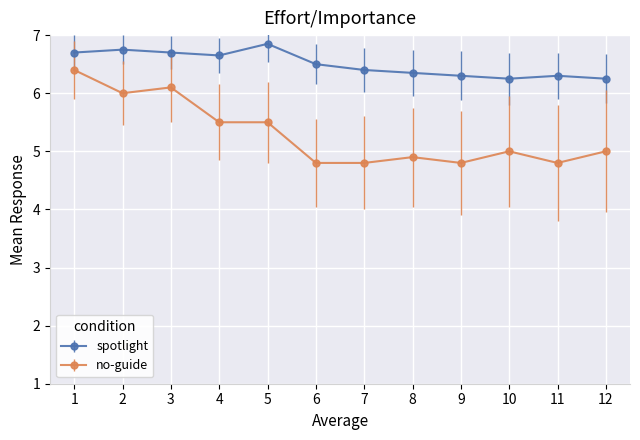

Does the chart display data point markers on the line(s)?

Yes